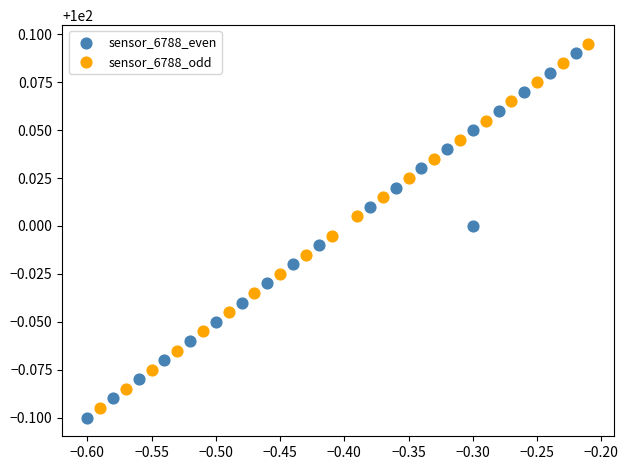

What are all the series names shown in the legend?

sensor_6788_even, sensor_6788_odd